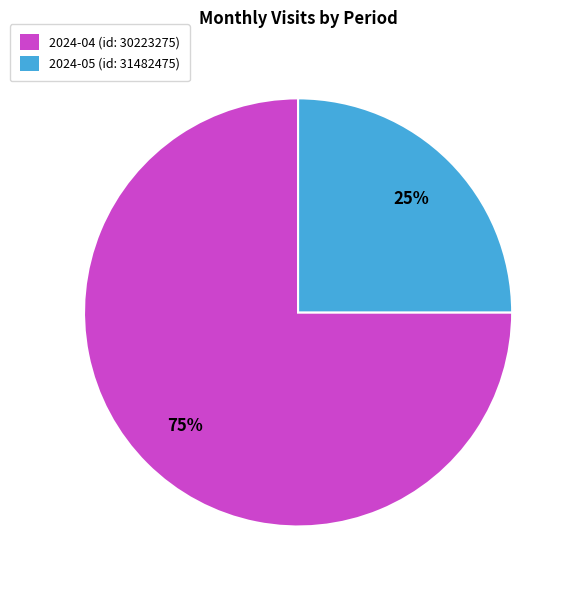

To the nearest percent, what percentage of the pie is 2024-04 (id: 30223275)?

75%